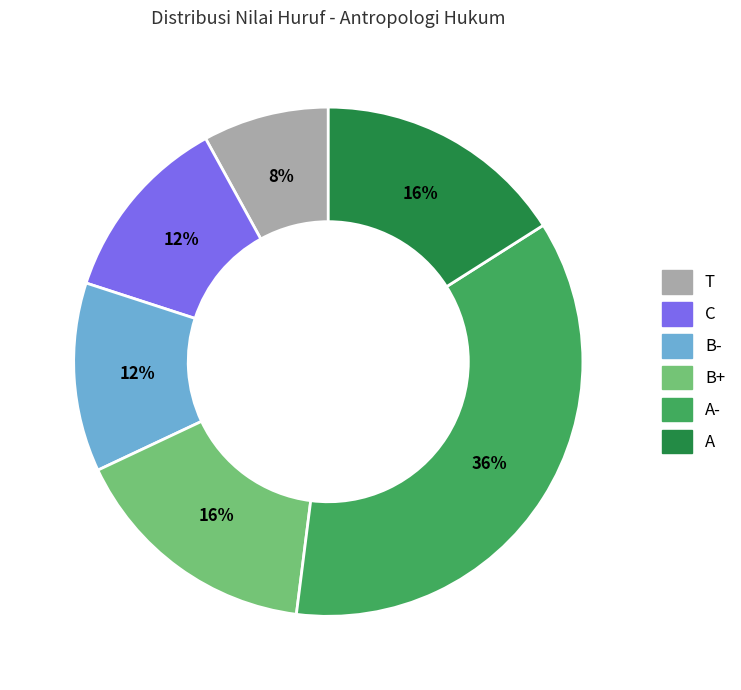

True or false: C accounts for 27% of the total.

False